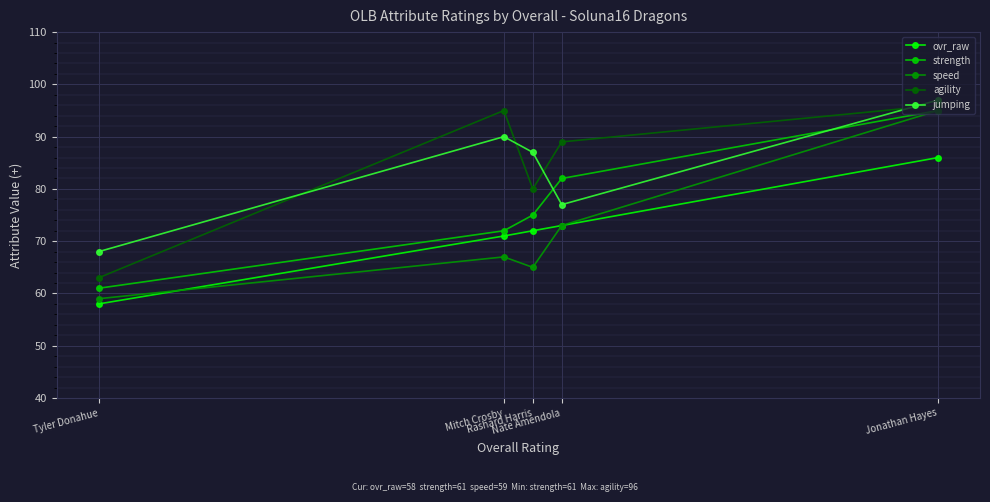

How many lines are shown in the chart?

5